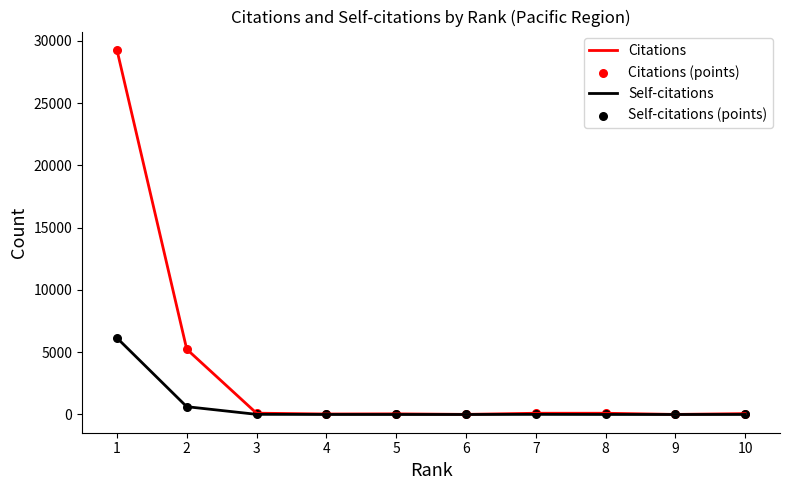

What is the highest value of the Self-citations series?

6147